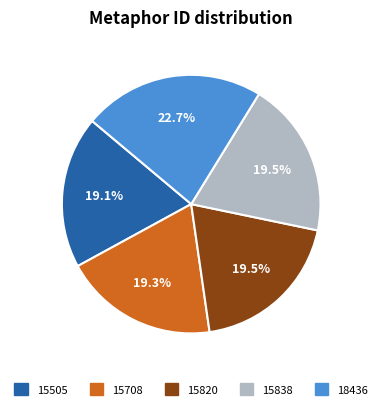

What is the ratio of the value at 15838 to the value at 18436?

0.9